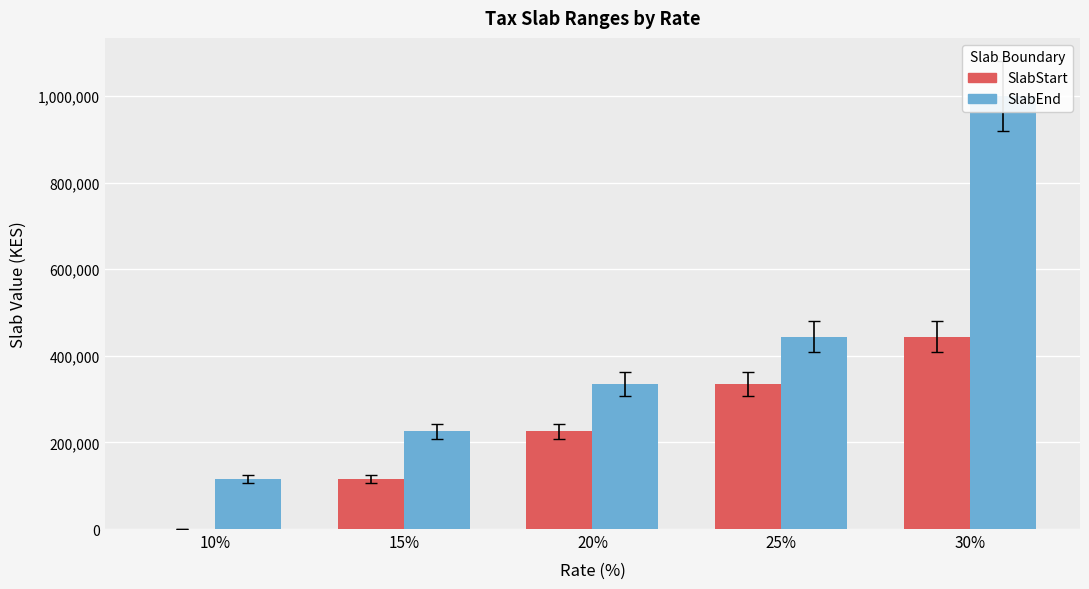

Where does the SlabEnd series first go above 335040?

25%